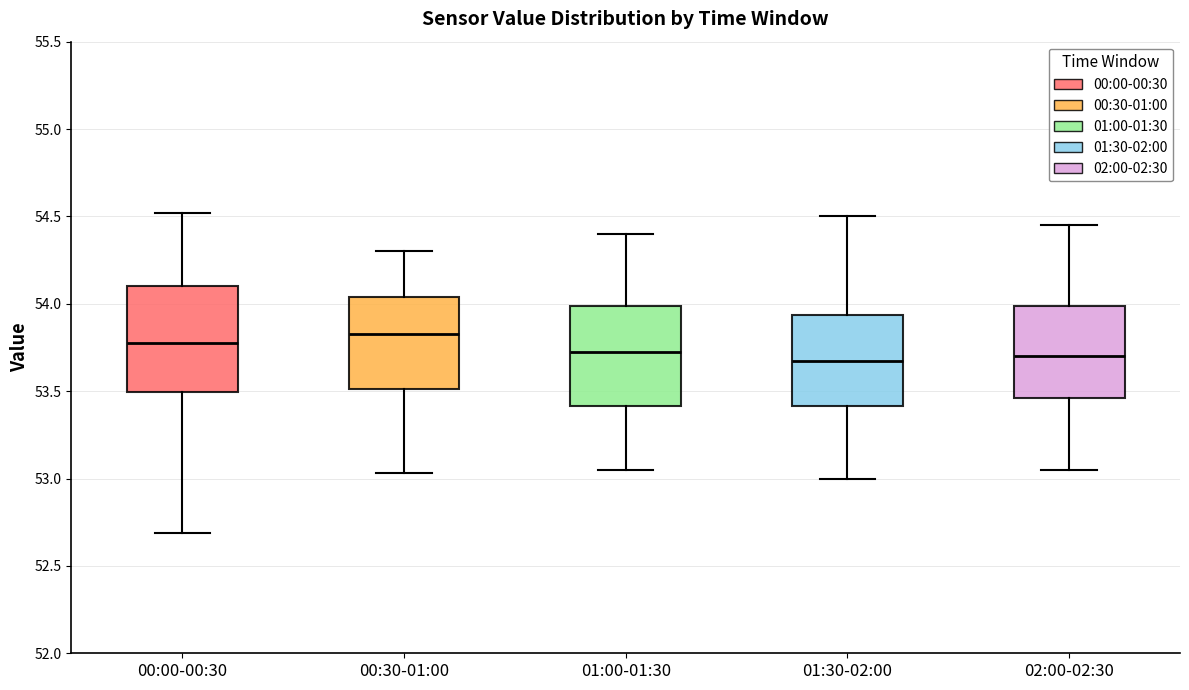

Reading left to right, read every box against the y-axis: the position of its median line, the range the box covers, and the ends of its whiskers. The values are not printed on the chart, so give them approximately, as read against the axis.

00:00-00:30: median 53.80, box 53.50 to 54.10, whiskers 52.70 to 54.50
00:30-01:00: median 53.85, box 53.50 to 54.05, whiskers 53.05 to 54.30
01:00-01:30: median 53.75, box 53.40 to 54.00, whiskers 53.05 to 54.40
01:30-02:00: median 53.70, box 53.40 to 53.95, whiskers 53.00 to 54.50
02:00-02:30: median 53.70, box 53.45 to 54.00, whiskers 53.05 to 54.45